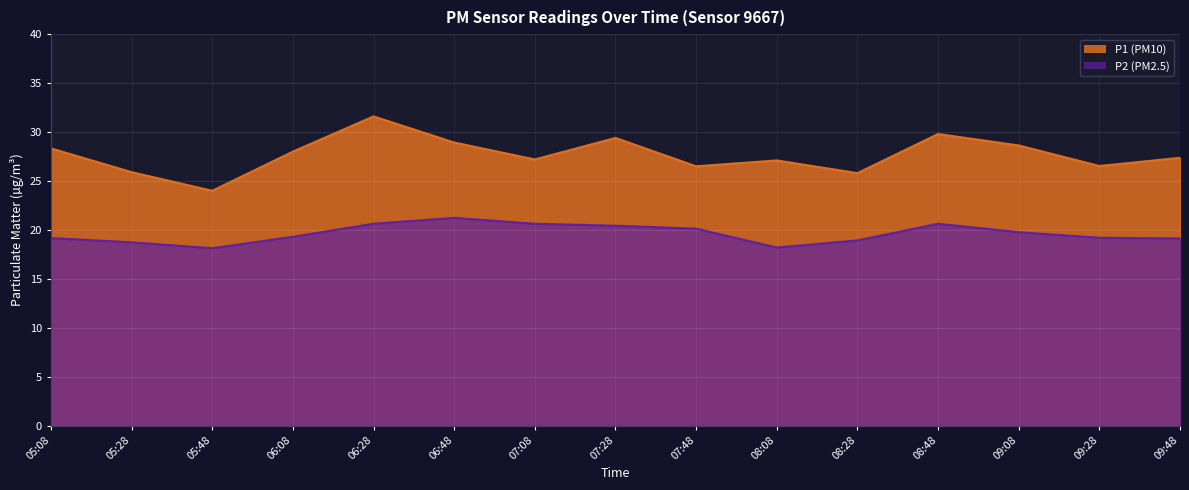

At which category does P1 reach its first local valley?

05:48